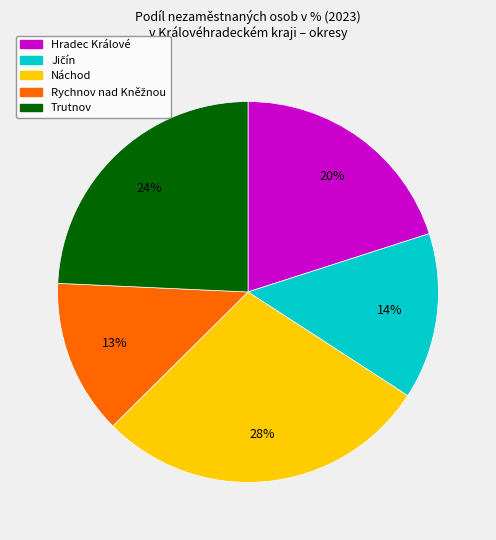

Count the number of slices in the pie.

5